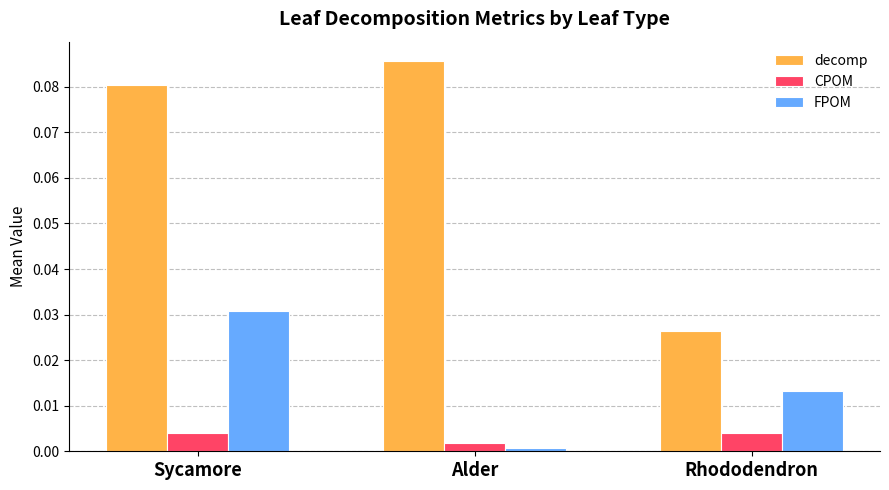

At which label does CPOM reach its minimum?

Alder